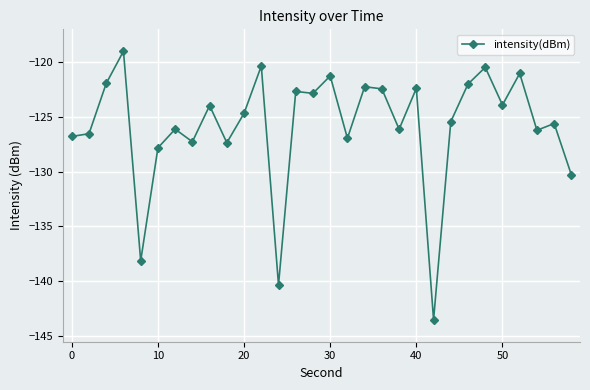

True or false: the data has more than 0 interior local peaks.

True